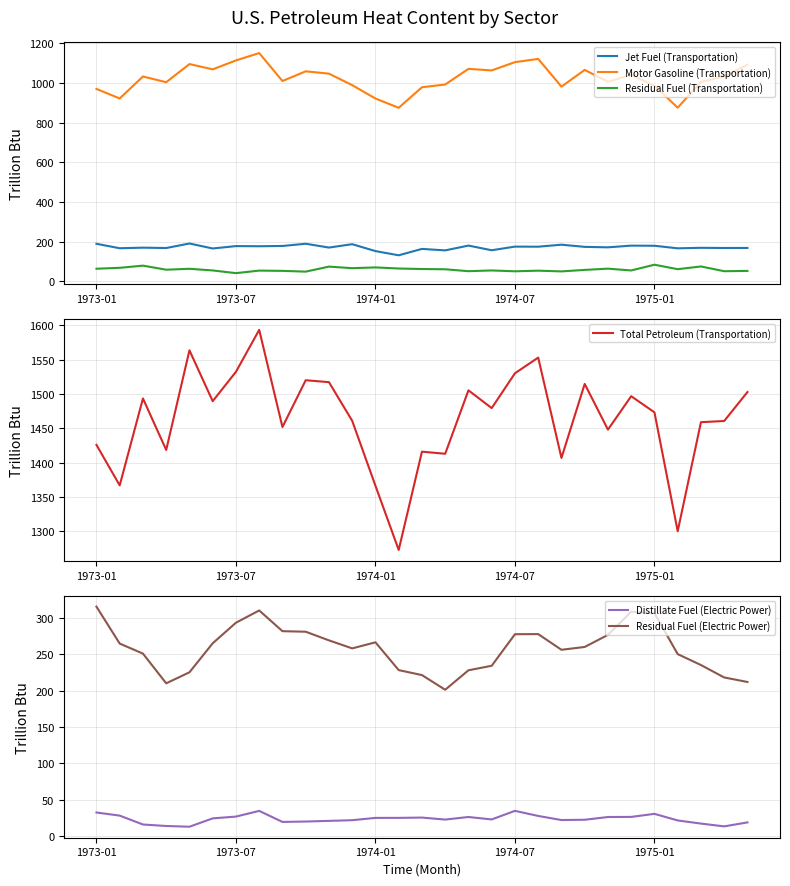

True or false: Jet Fuel (Transportation) has a value of 90.6 at 10.

False